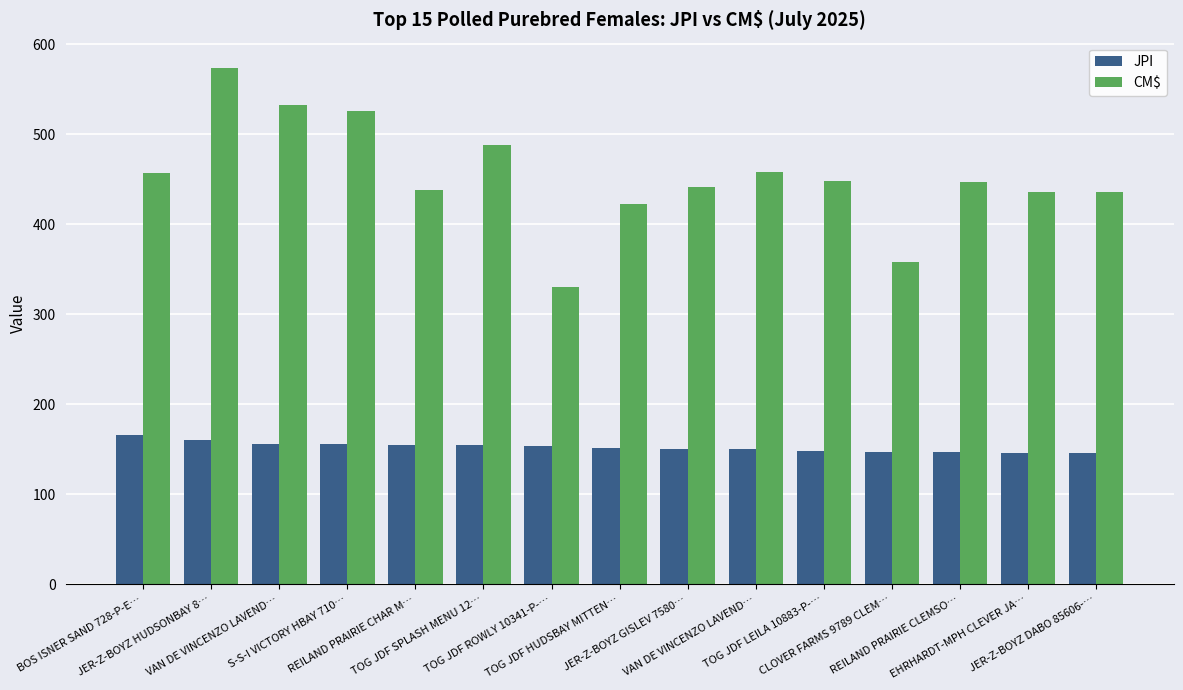

How many groups of bars are there?

15